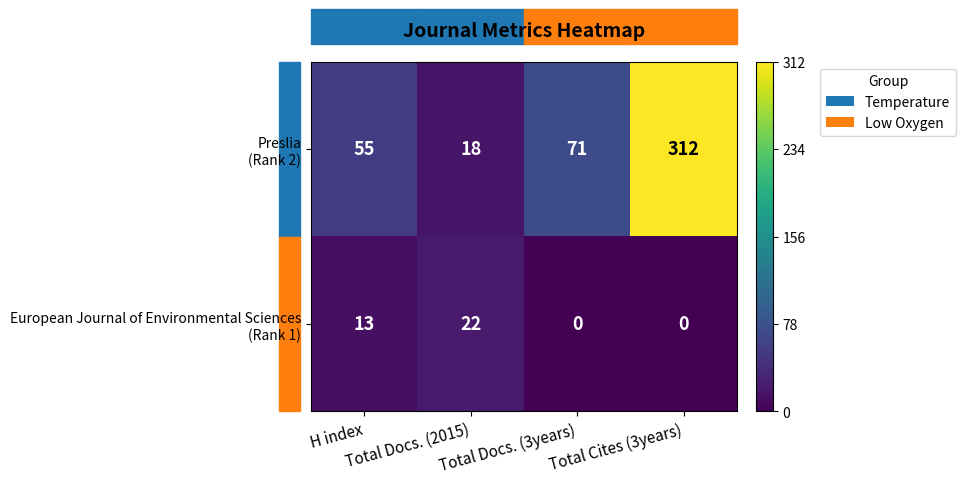

What is the spread (max minus min) of values at Total Cites (3years)?

312